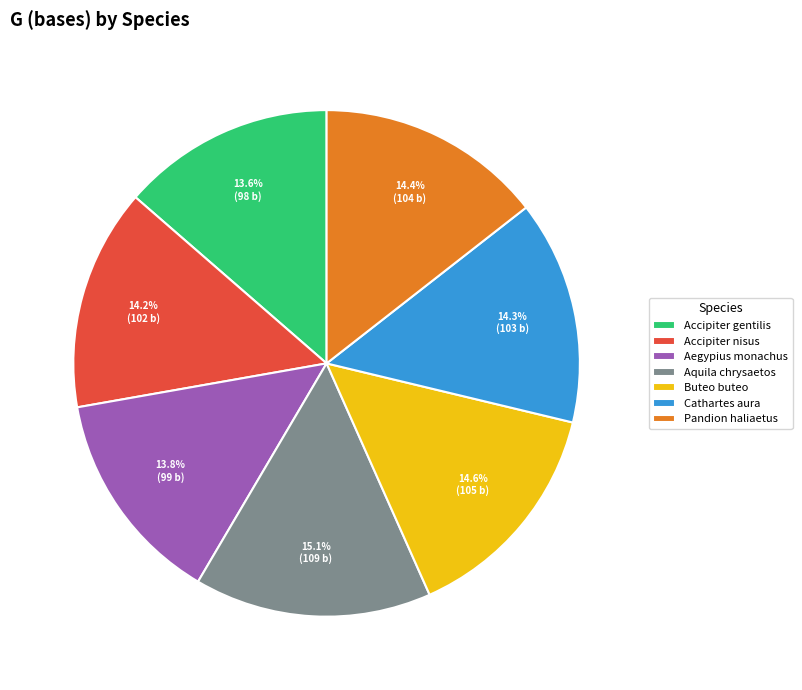

Count the number of slices in the pie.

7